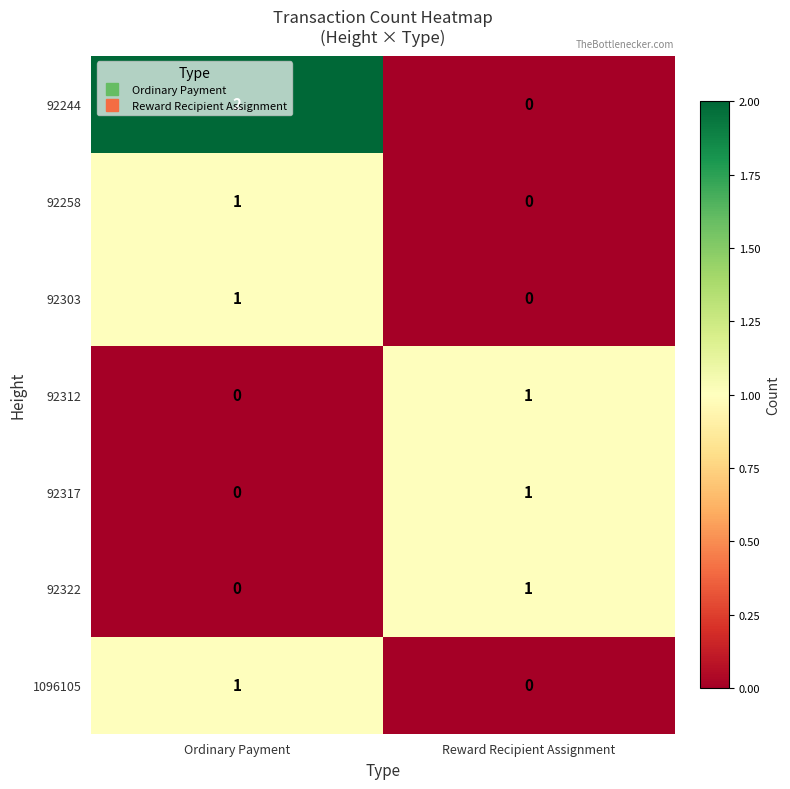

Which series has the widest spread of values?

92244